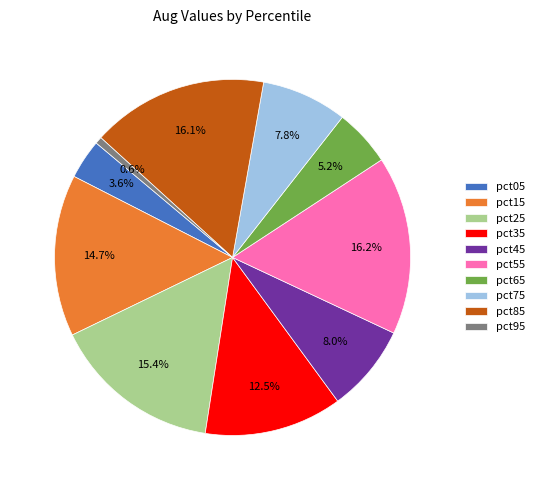

Which slice is the smallest?

pct95